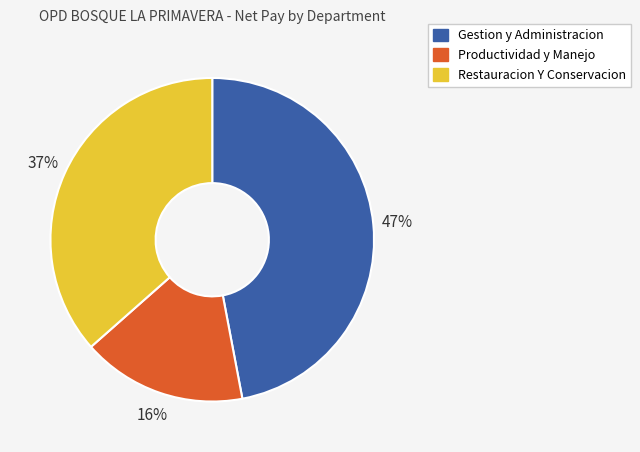

How many segments does this pie chart have?

3